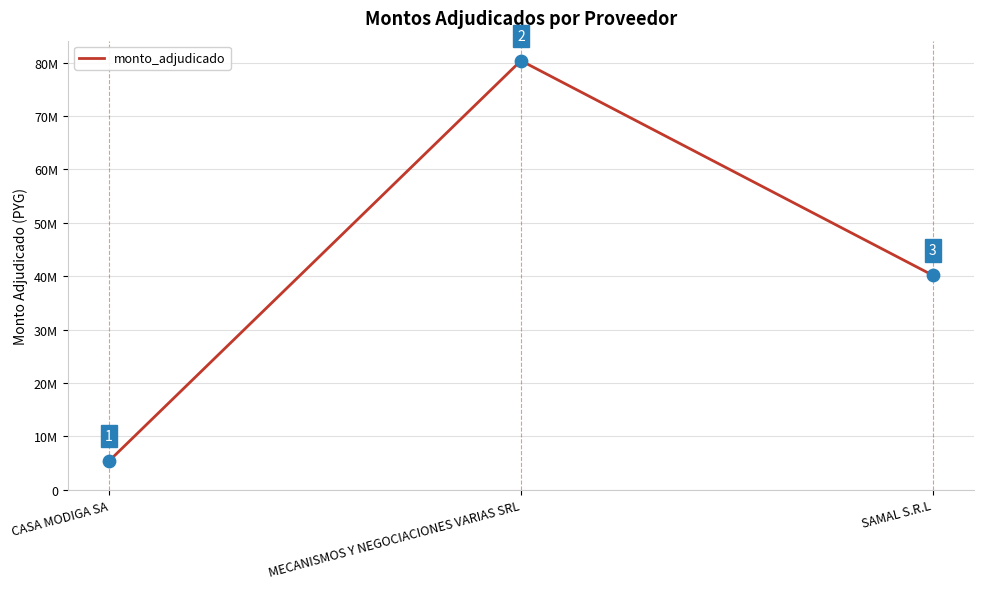

Between CASA MODIGA SA and SAMAL S.R.L, which is larger?

SAMAL S.R.L